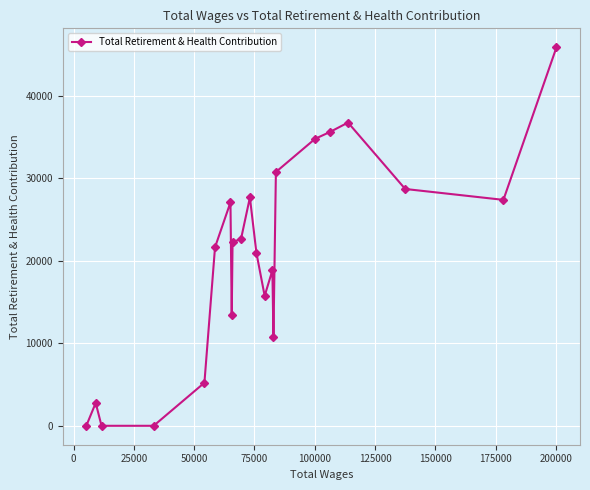

True or false: there are more than 1 points higher than both neighbors.

True